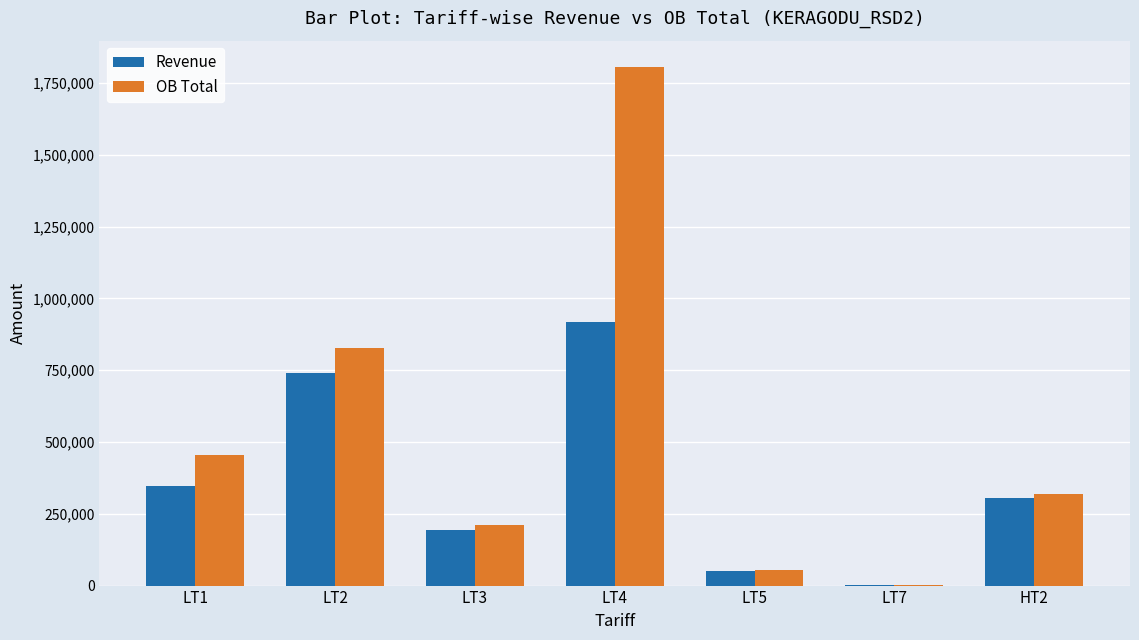

Reading left to right, transcribe all the data shown in this chart.

Revenue: LT1=346952.8	LT2=739512.6	LT3=192195.9	LT4=916445.9	LT5=51575.8	LT7=2812.0	HT2=303284.8
OB Total: LT1=456291.3	LT2=826334.4	LT3=209571.6	LT4=1806821.0	LT5=54070.7	LT7=3554.3	HT2=319416.5